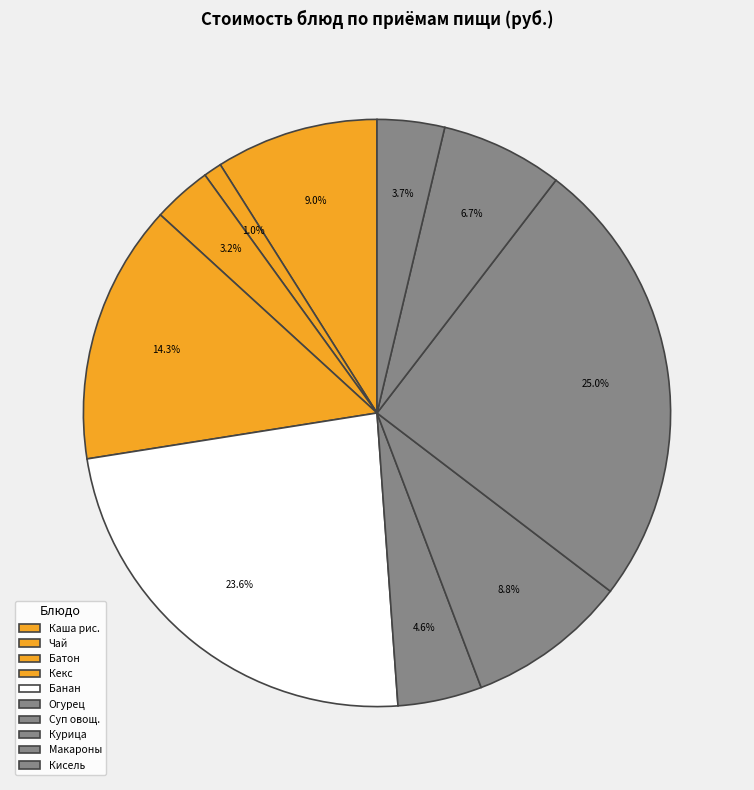

How many segments does this pie chart have?

10